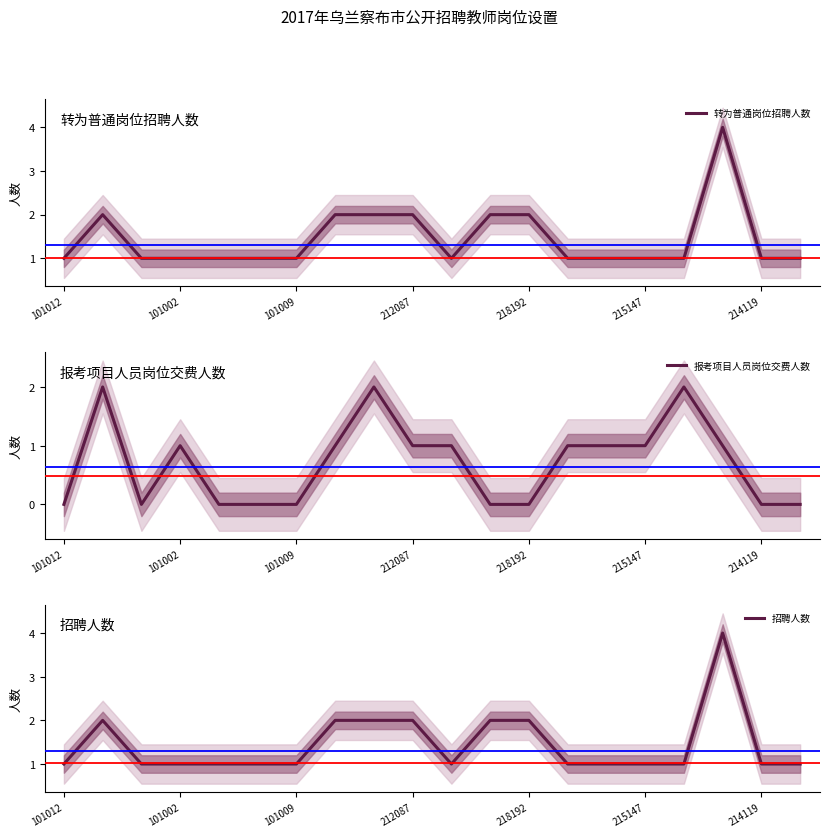

What value does the 报考项目人员岗位交费人数 series have at 16?

2